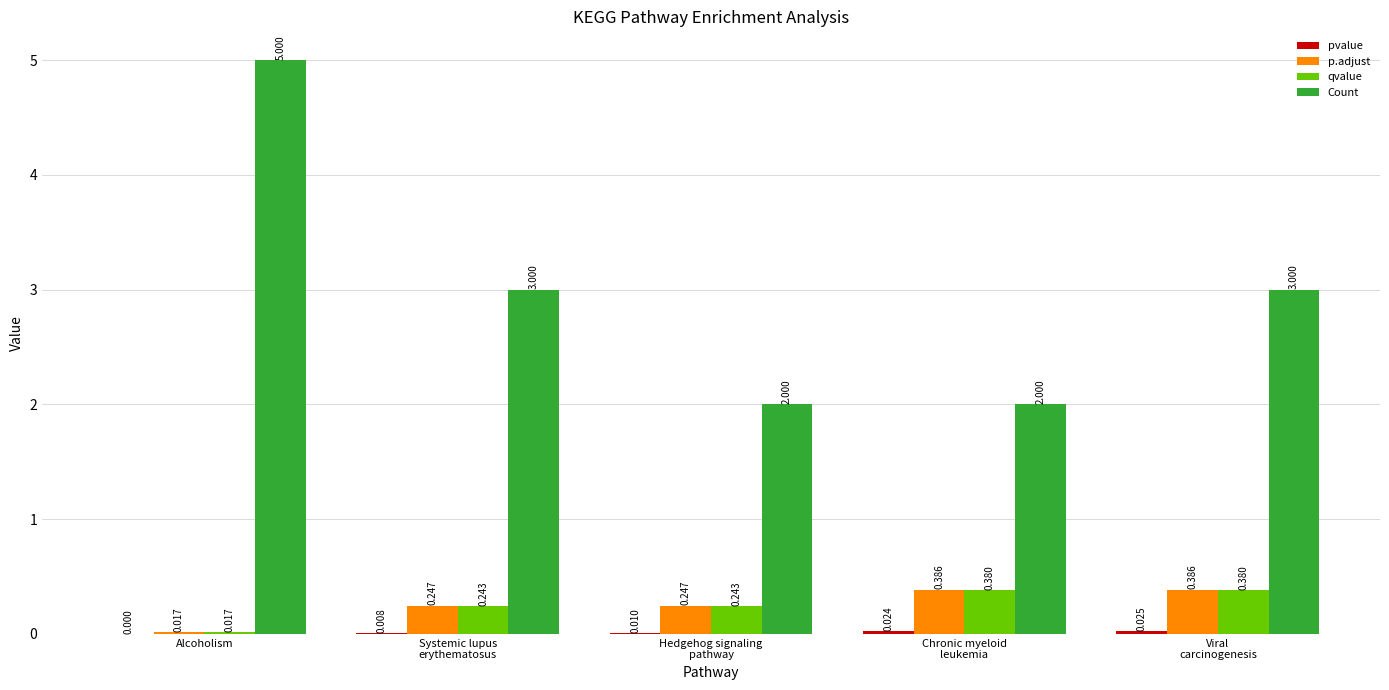

At which label is p.adjust closest to 0?

Alcoholism